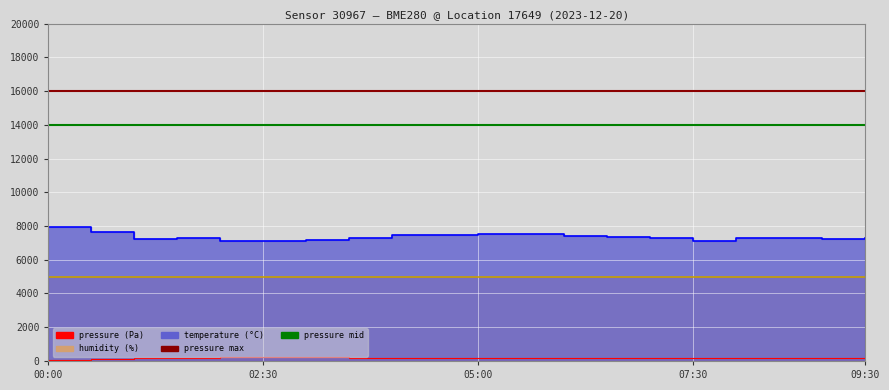

How many categories are shown in the chart?

20